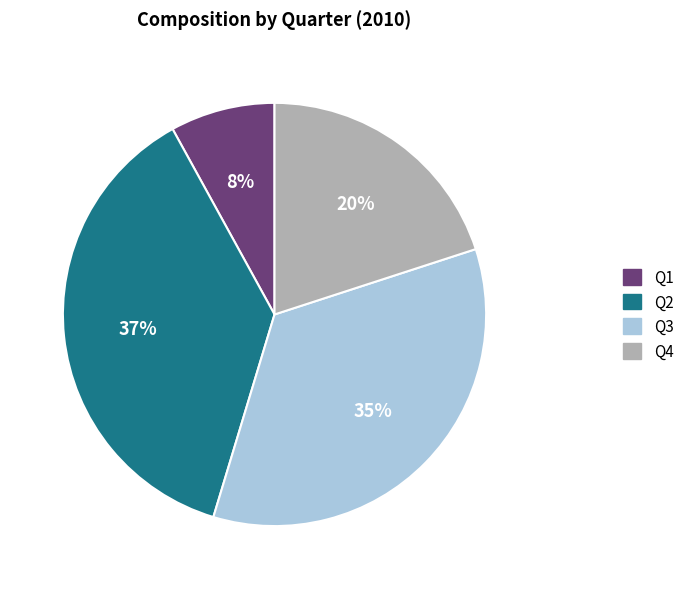

Between Q1 and Q2, which is larger?

Q2